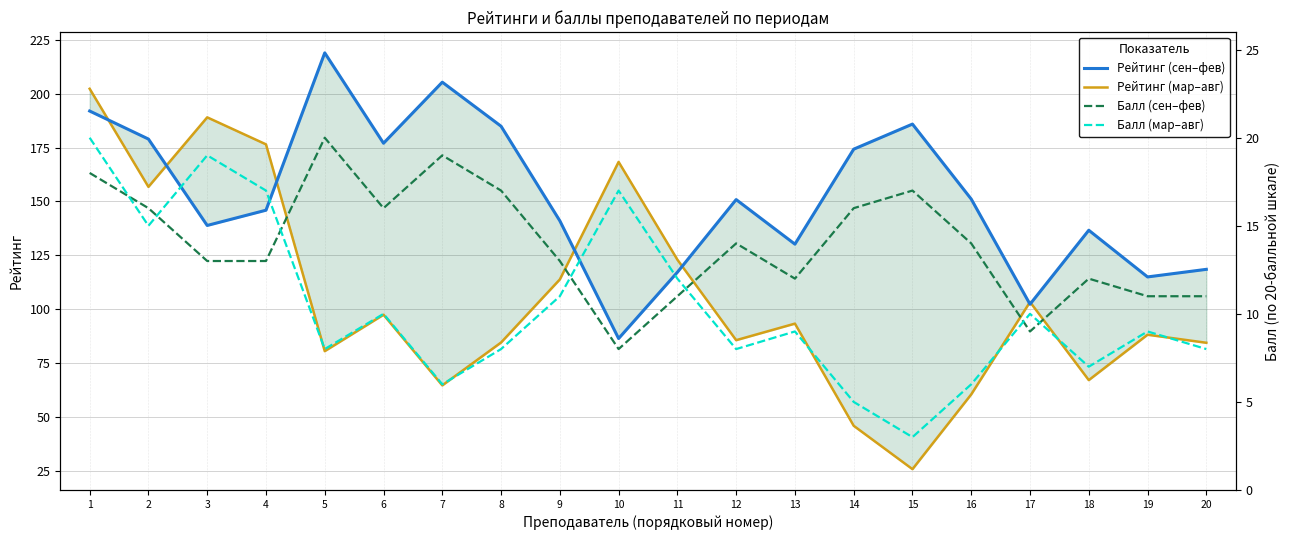

Is the value of Балл (мар–авг) at 2 greater than the value of Рейтинг (мар–авг) at 17?

No